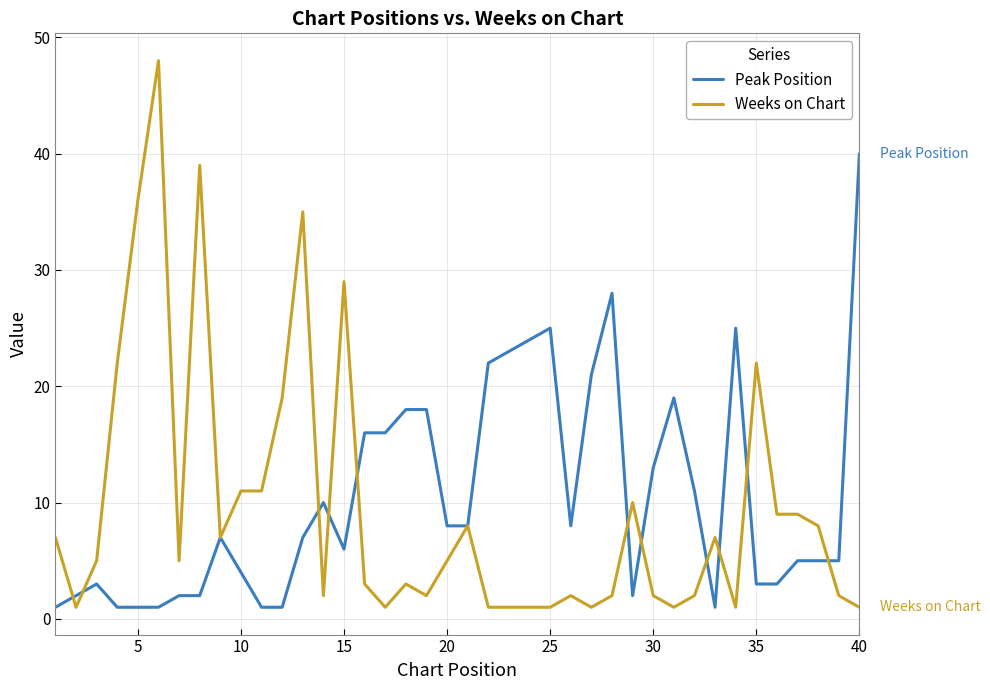

What is the maximum value shown in the chart?

48